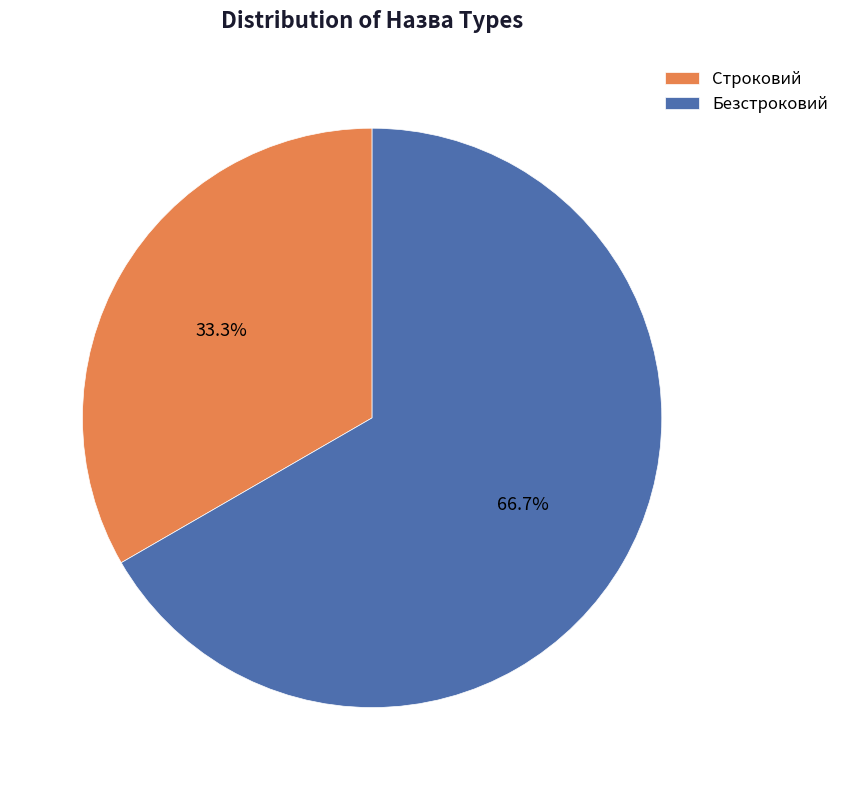

Which category has the biggest portion of the pie?

Безстроковий